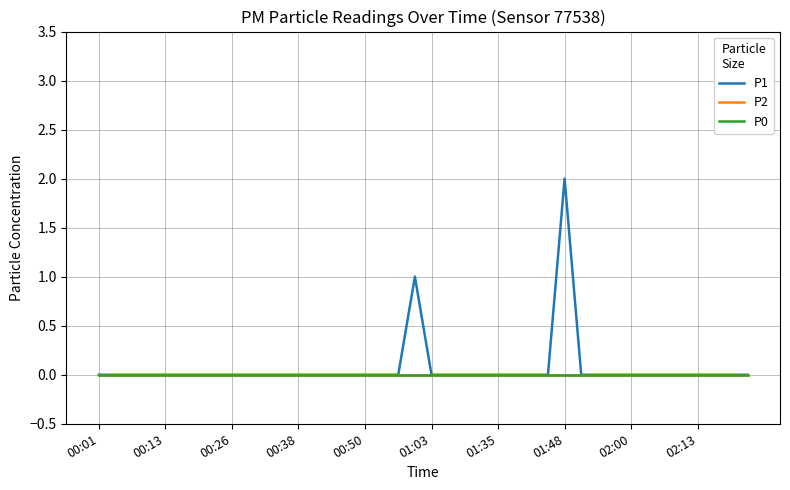

Is this an area chart (filled region under the line)?

No